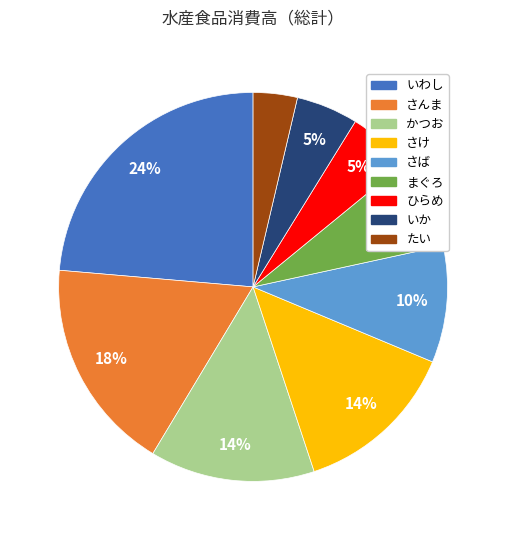

How many segments does this pie chart have?

9